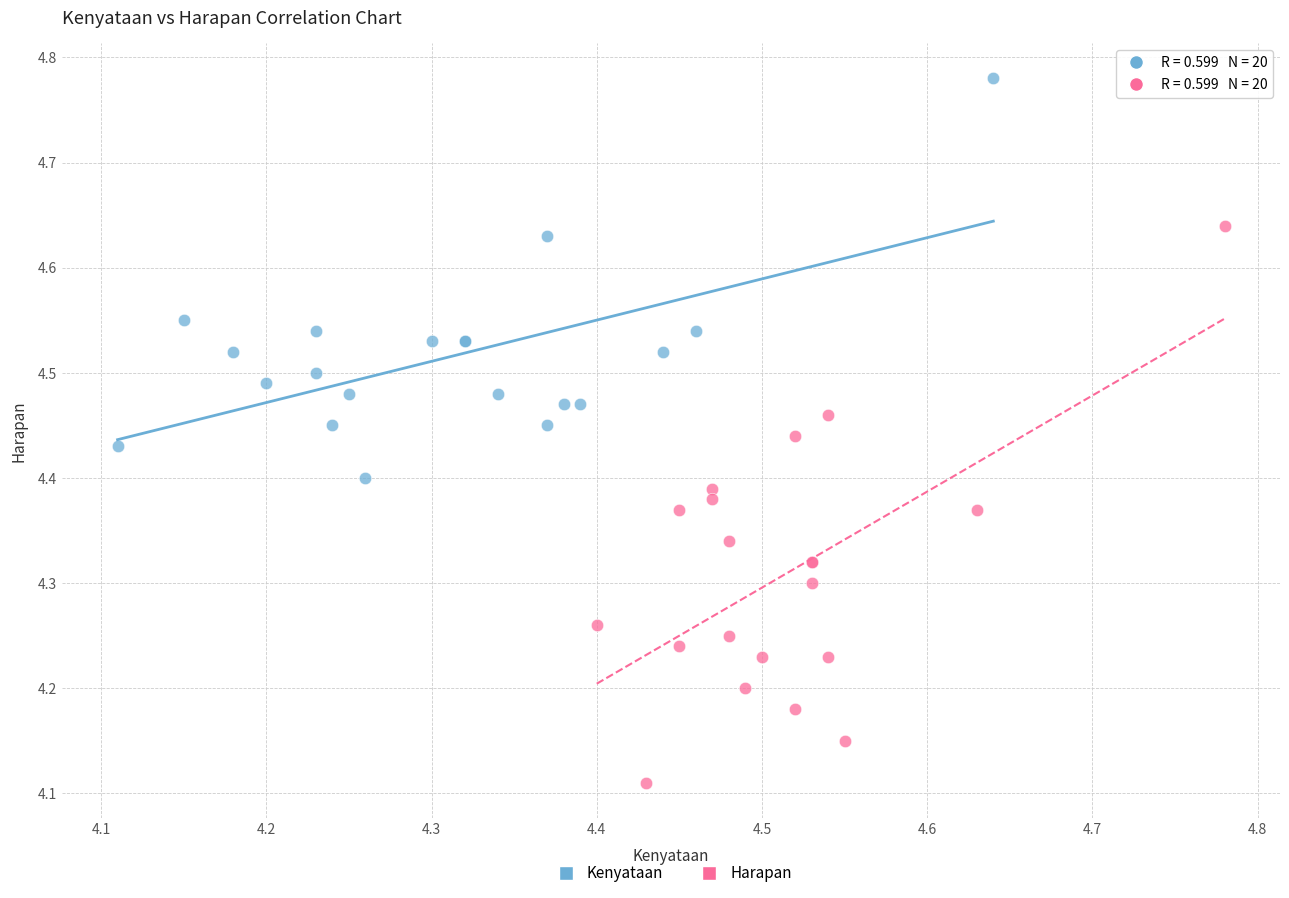

Which series contains the highest Y value?

Kenyataan